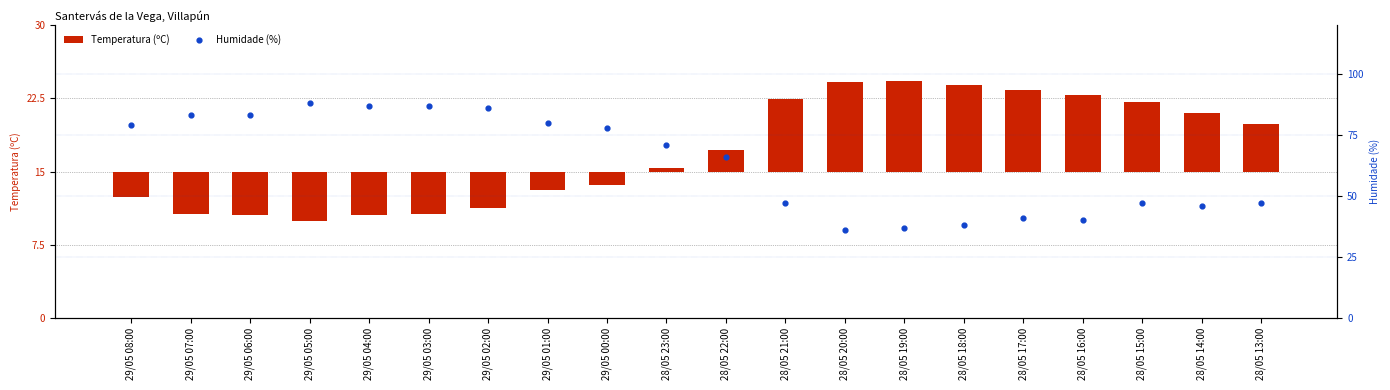

Which series reaches the maximum Y coordinate?

Humidade (%)